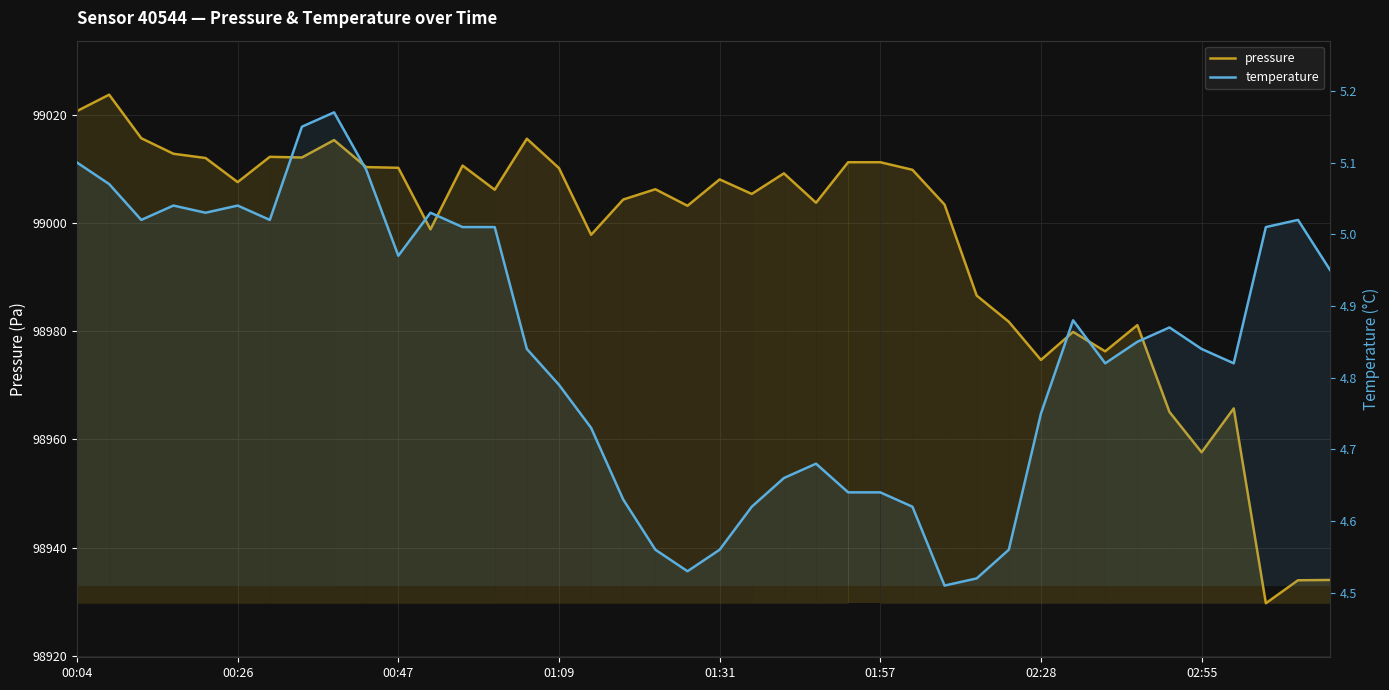

What is the smallest value displayed?

4.5